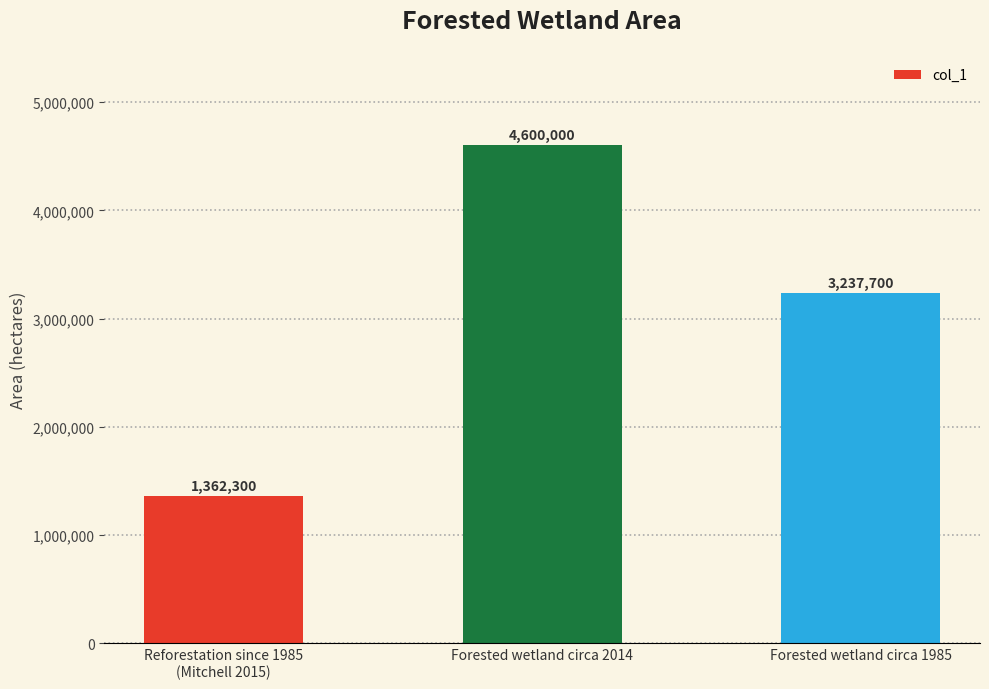

How many categories are shown in the chart?

3